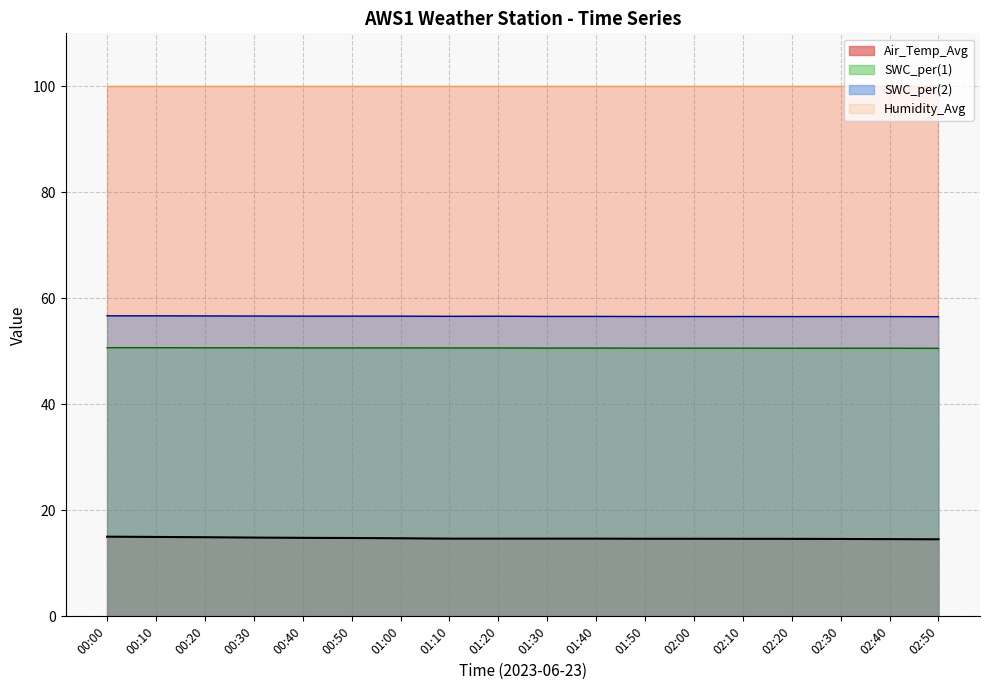

Which category has the lowest value in the SWC_per(2) series?

02:50